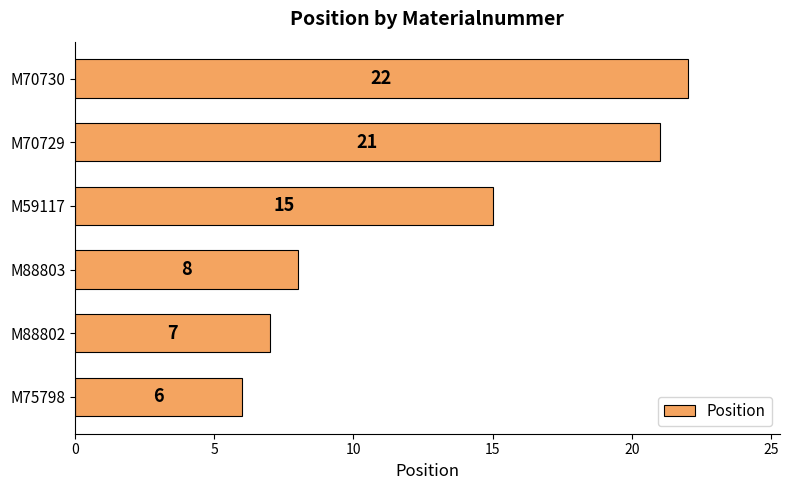

What is the average value?

13